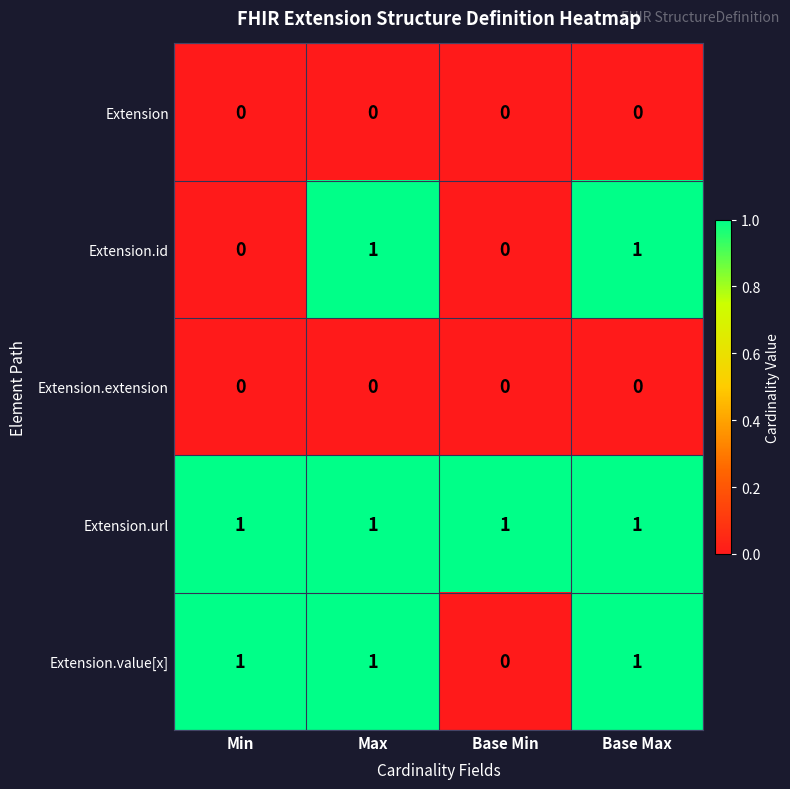

Reading left to right, list all the values displayed in this chart.

Extension: 0	0	0	0
Extension.id: 0	1	0	1
Extension.extension: 0	0	0	0
Extension.url: 1	1	1	1
Extension.value[x]: 1	1	0	1